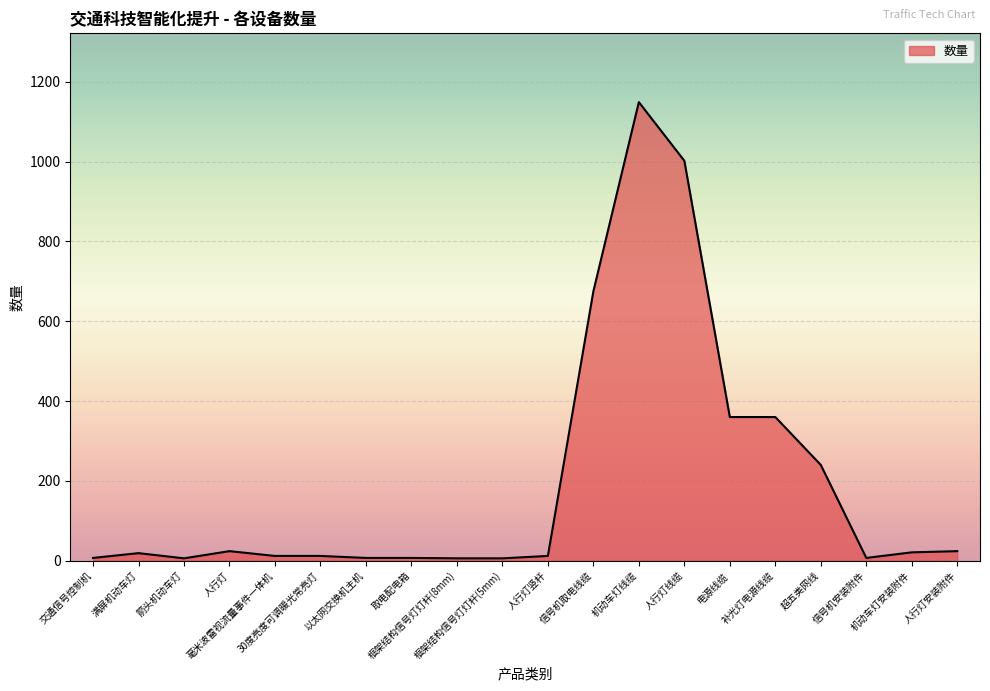

What is the sum of all values?

3956